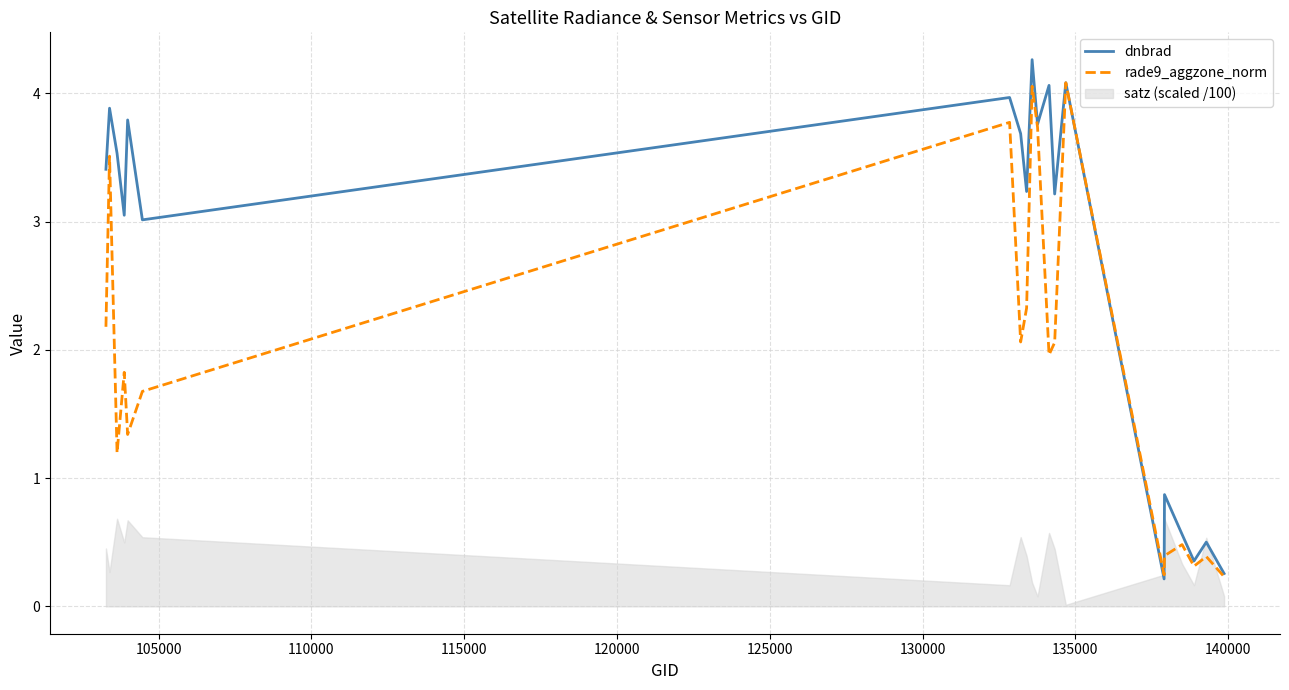

Which series ends up on top after the final intersection of dnbrad and rade9_aggzone_norm?

dnbrad